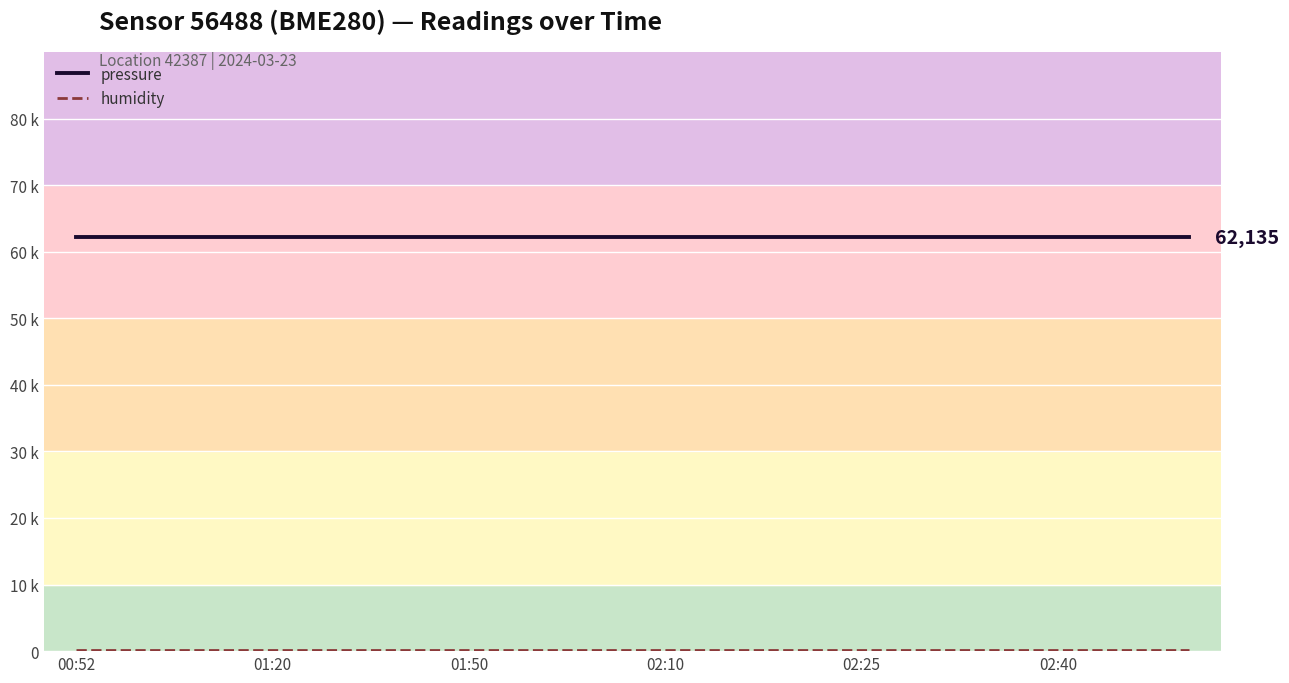

Which label corresponds to the largest value in the chart?

00:52